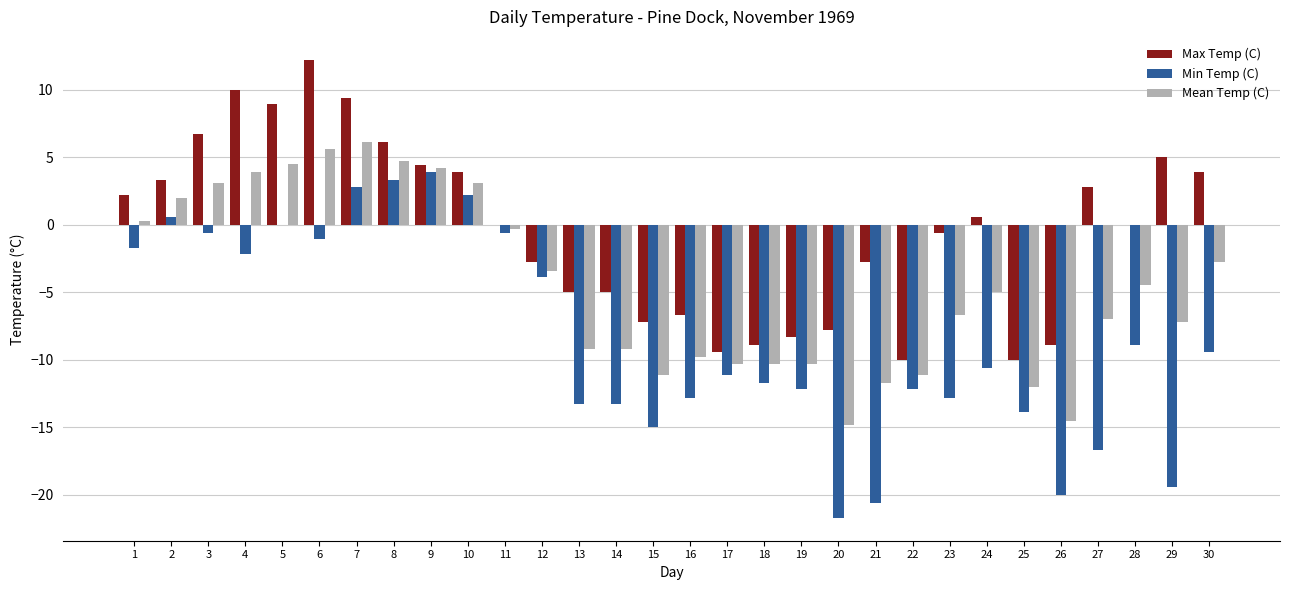

Which category has the highest value in the Mean Temp (C) series?

7